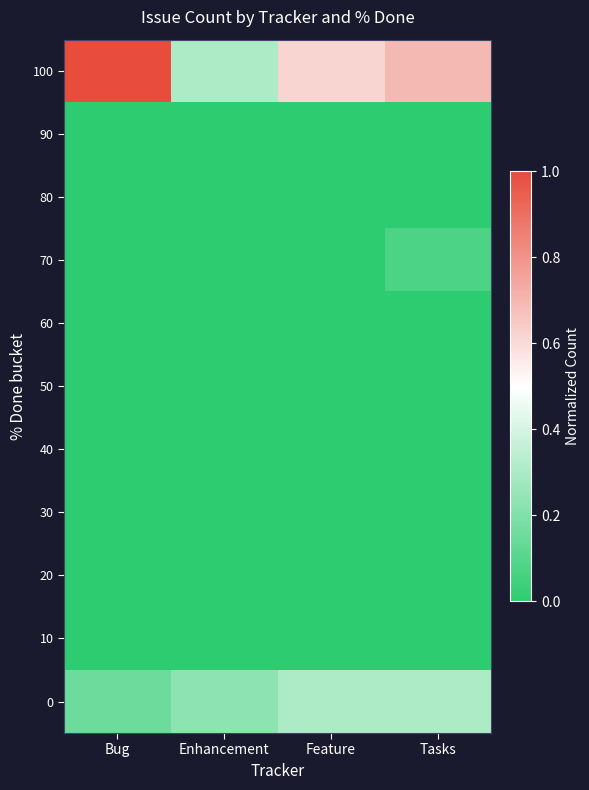

Which category has the lowest value across all series?

Bug